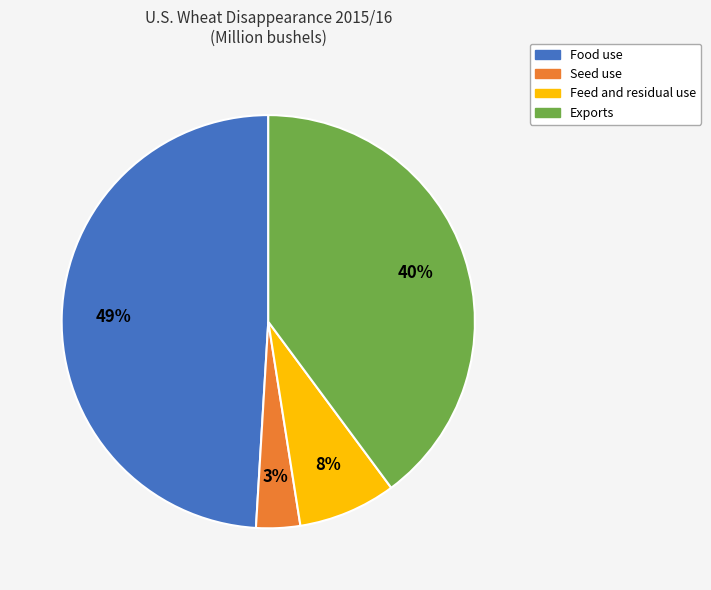

Which has a higher value, Seed use or Exports?

Exports